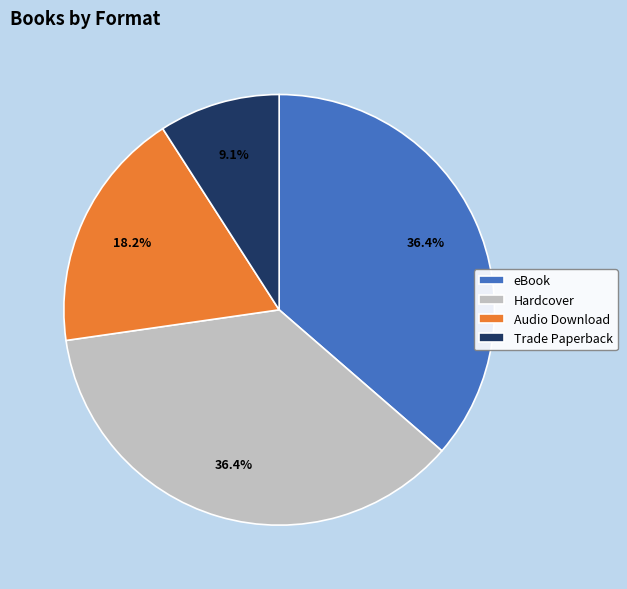

Is the sum of Trade Paperback and eBook greater than half?

No